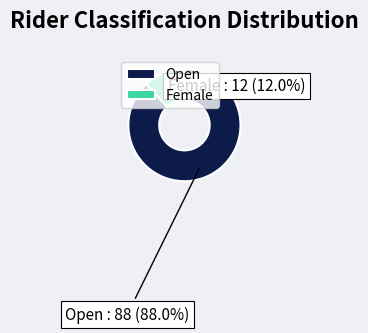

Approximately how many times larger is the value at Female compared to Open?

0.1